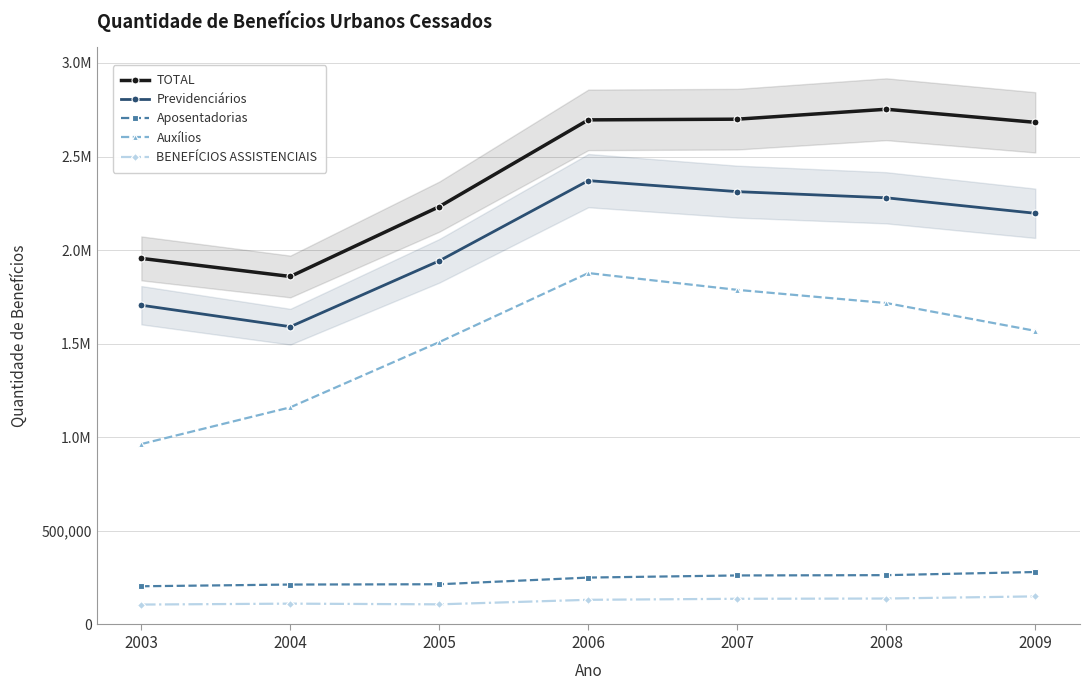

At which category is the sum across all series the highest?

2006